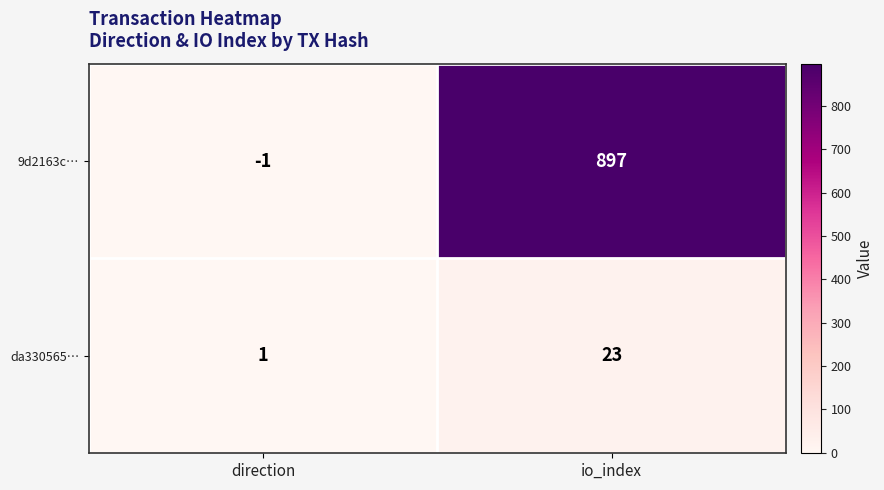

Which series has the largest range (max minus min)?

9d2163c…